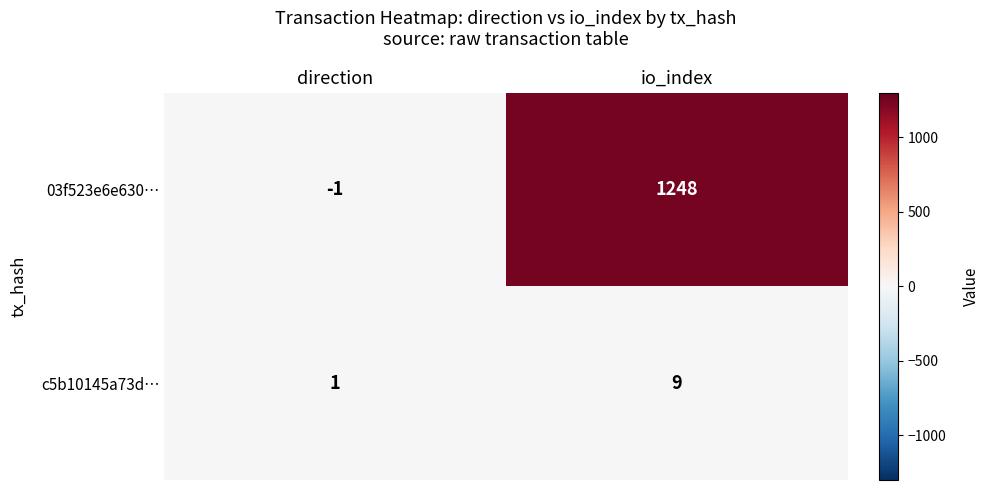

What is the maximum value shown in the chart?

1248